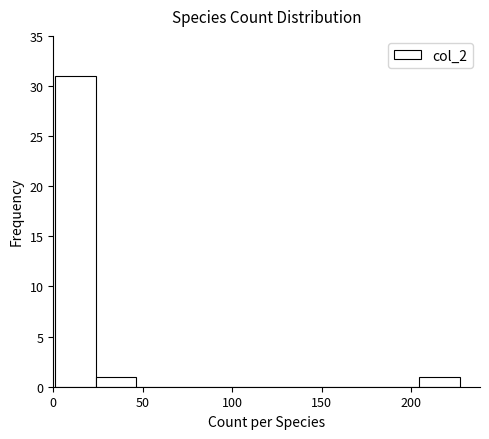

Reading left to right, list every bar in this chart as the range it spans on the x-axis followed by its height. Neither the bar edges nor the heights are printed on the chart, so give them approximately, as read against the axes.

0 to 25: 31
25 to 45: 1
45 to 70: 0
70 to 90: 0
90 to 115: 0
115 to 135: 0
135 to 160: 0
160 to 180: 0
180 to 205: 0
205 to 225: 1